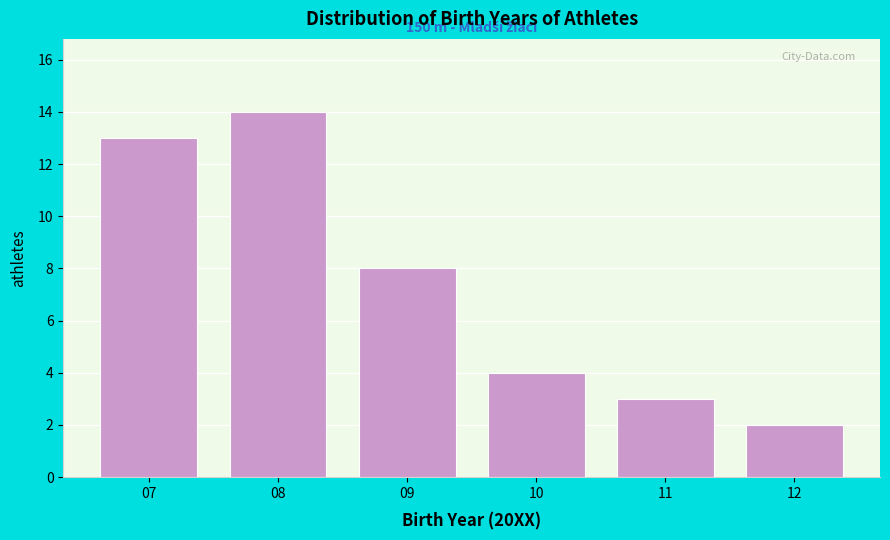

Reading left to right, transcribe all the data shown in this chart.

07=13	08=14	09=8	10=4	11=3	12=2